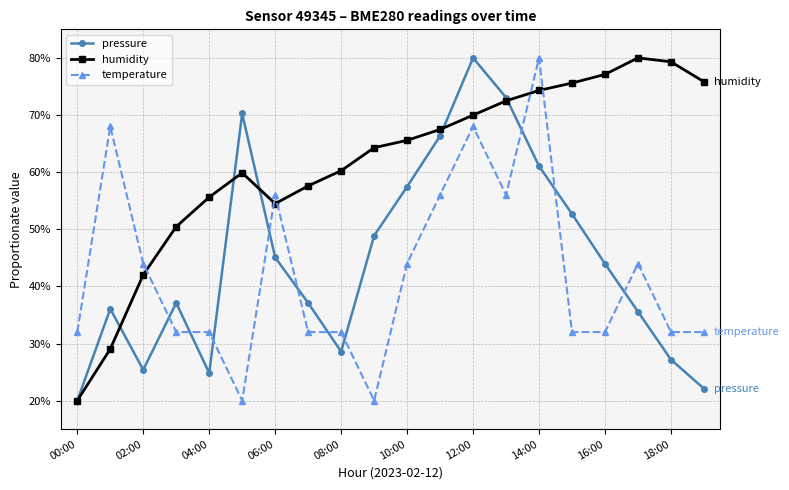

Does the chart display data point markers on the line(s)?

Yes